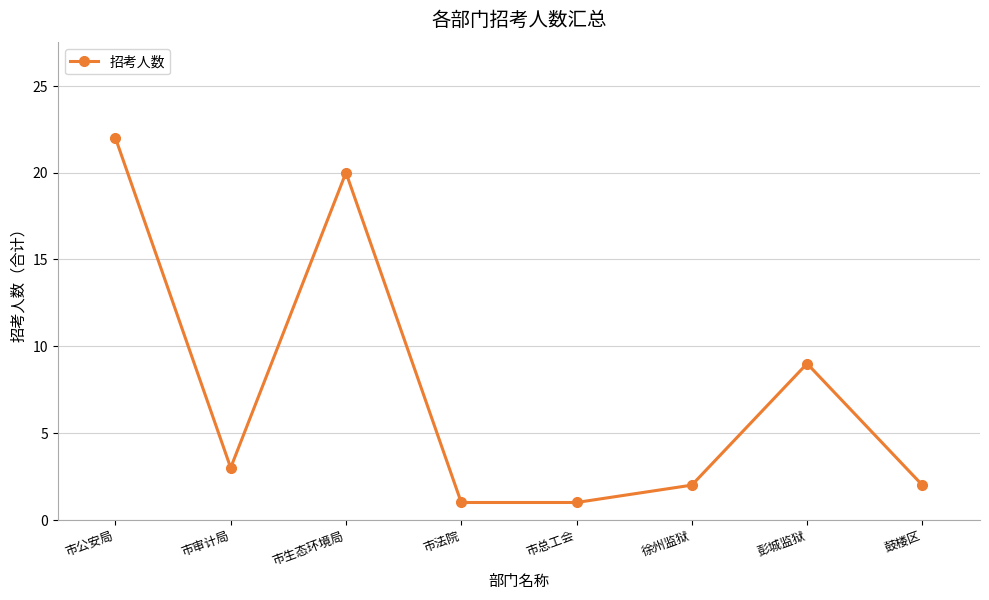

Where is the data nearest to the value 11?

彭城监狱